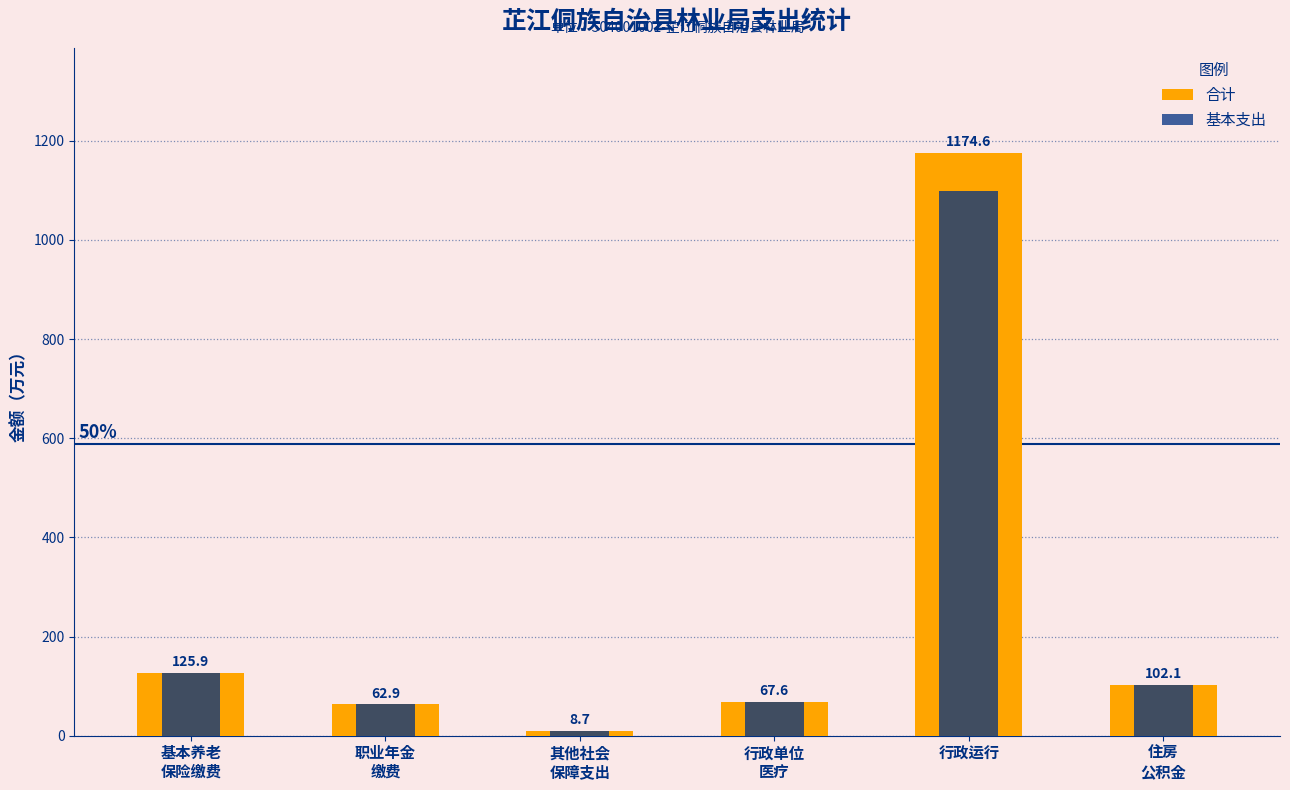

What is the label of the 6th bar from the left?

住房
公积金